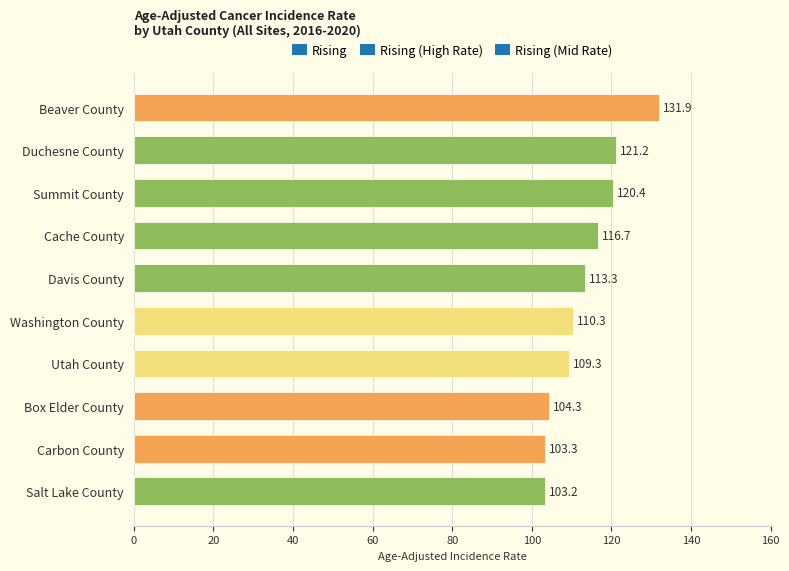

How many categories are shown in the chart?

10